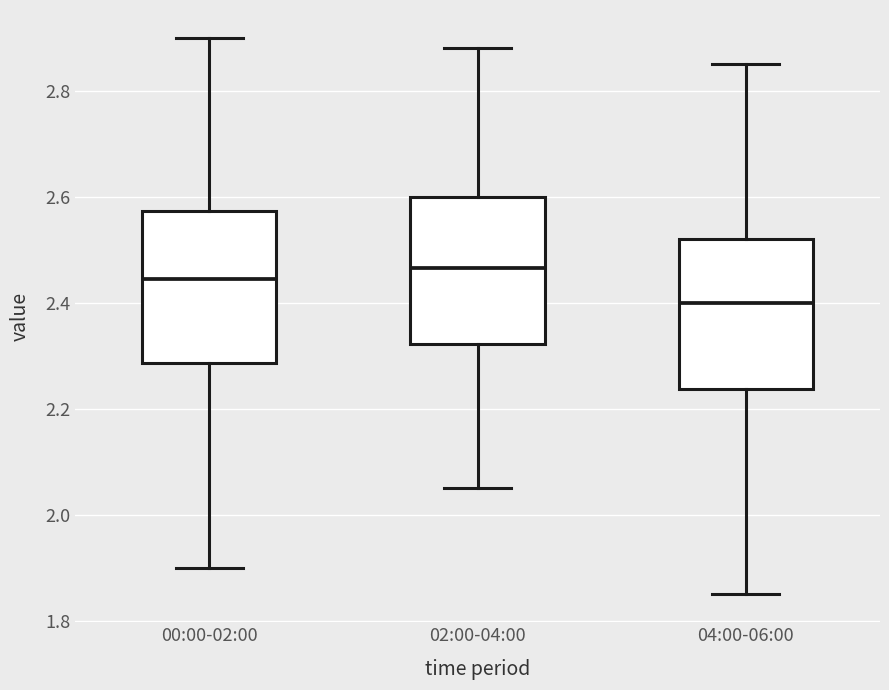

Reading left to right, transcribe this box plot: for each box, give where its median line is, the range the box spans, and where its two whiskers end, as read against the y-axis. The values are not printed on the chart, so give them approximately, as read against the axis.

00:00-02:00: median 2.44, box 2.28 to 2.58, whiskers 1.90 to 2.90
02:00-04:00: median 2.46, box 2.32 to 2.60, whiskers 2.06 to 2.88
04:00-06:00: median 2.40, box 2.24 to 2.52, whiskers 1.86 to 2.86